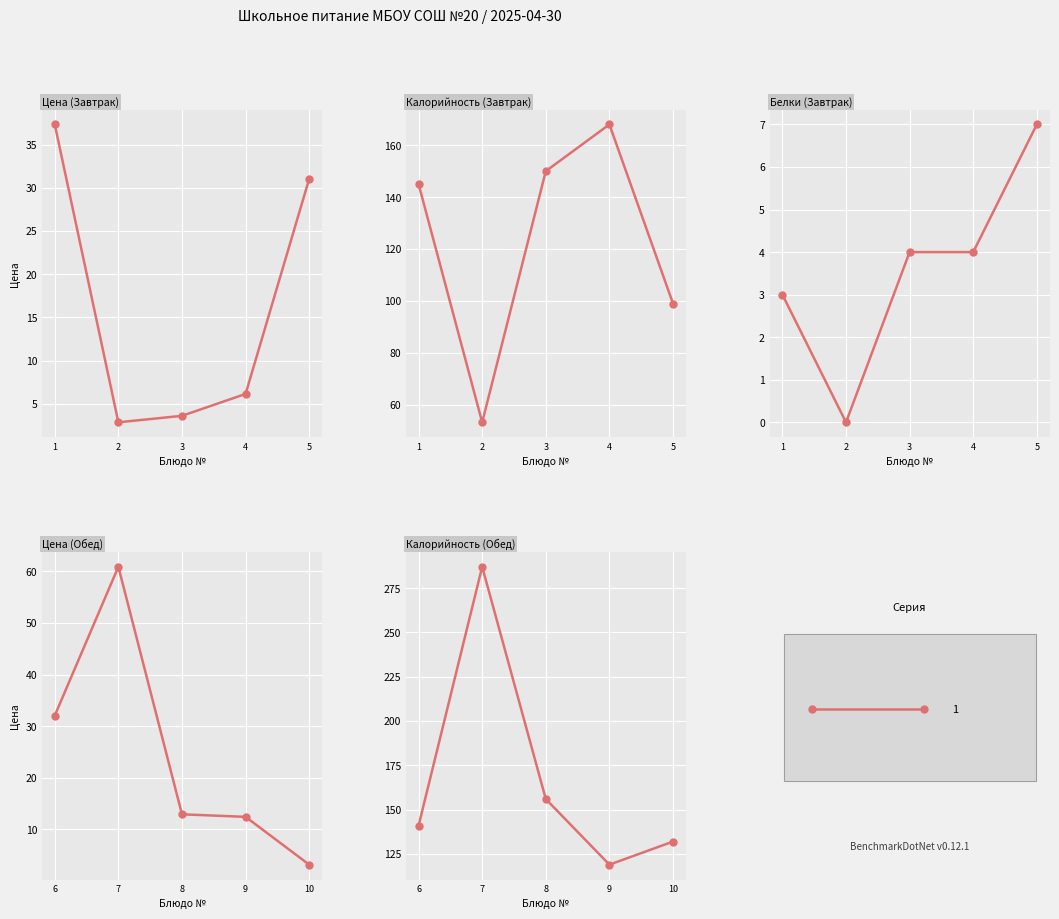

What is the greatest value displayed?

287